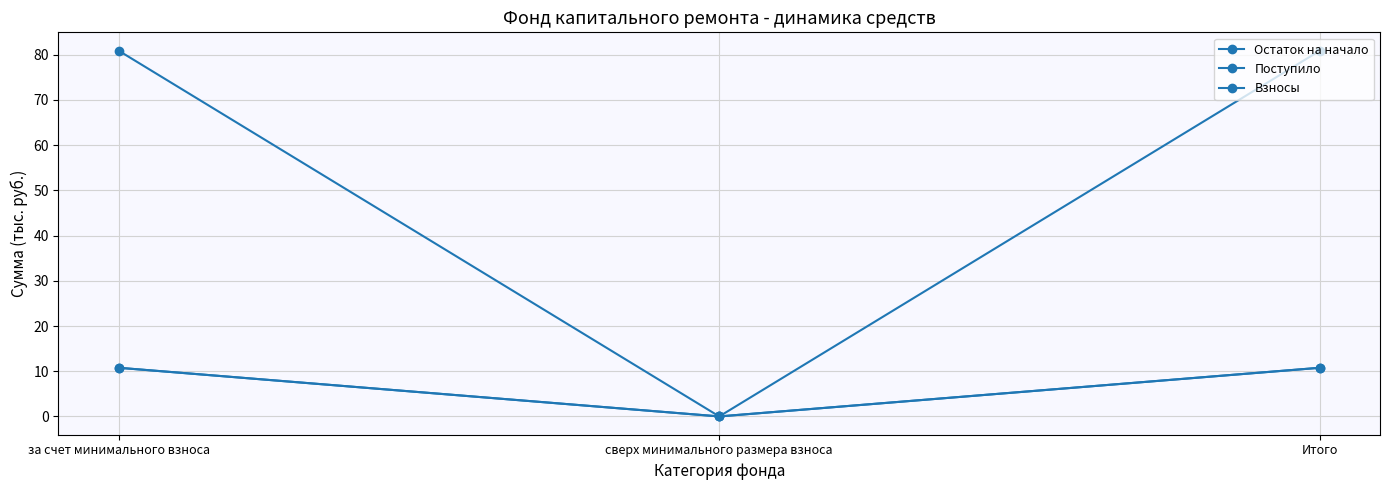

Which series has the largest total across all categories?

Остаток на начало